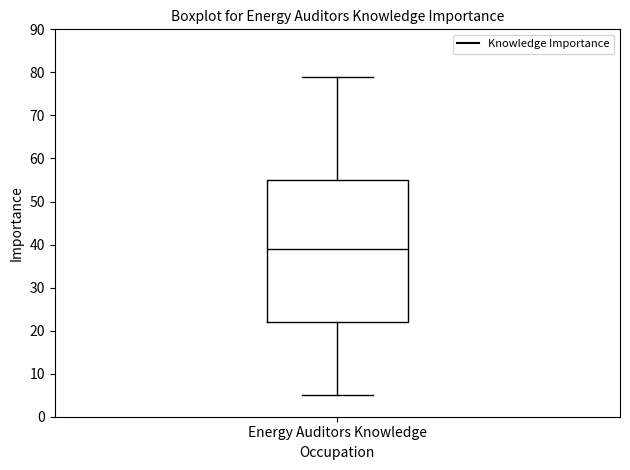

Read this box plot against the y-axis: the position of the median line, the range covered by the box, and the ends of both whiskers. The values are not printed on the chart, so give them approximately, as read against the axis.

median 39, box 22 to 55, whiskers 5 to 79